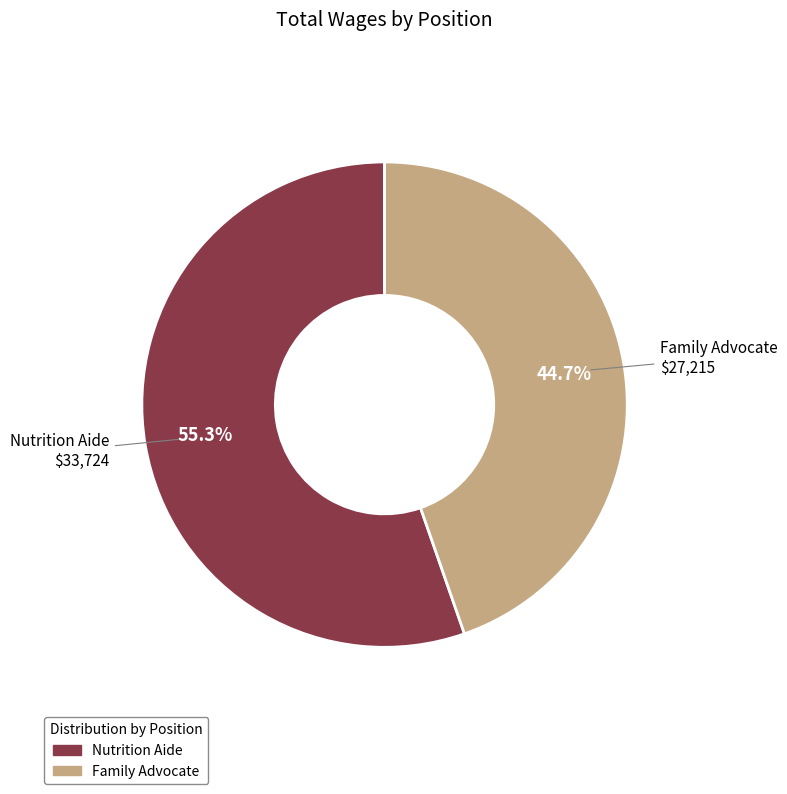

Count the number of slices in the pie.

2